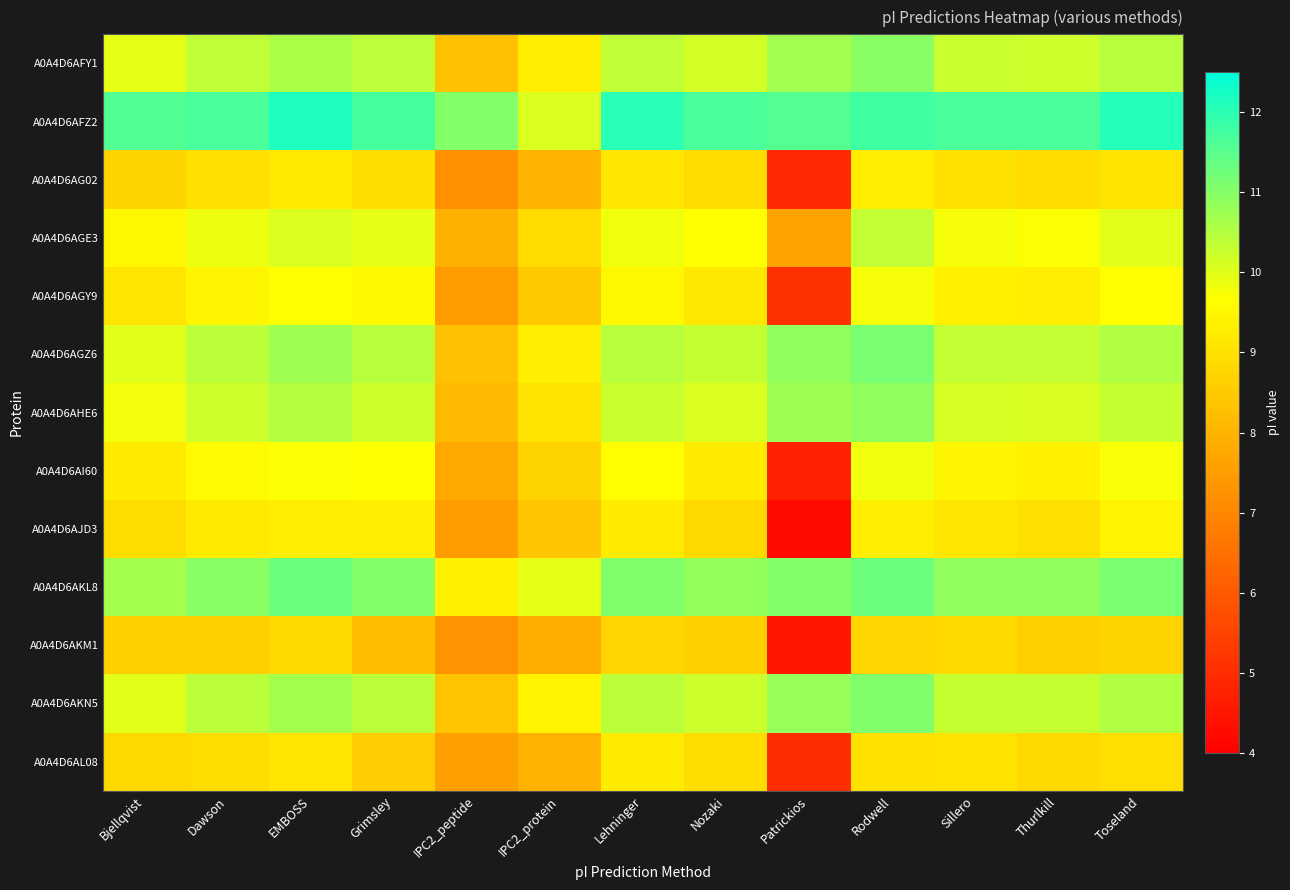

At Sillero, list the series in order from largest to smallest.

A0A4D6AFZ2, A0A4D6AKL8, A0A4D6AGZ6, A0A4D6AKN5, A0A4D6AFY1, A0A4D6AHE6, A0A4D6AGE3, A0A4D6AI60, A0A4D6AGY9, A0A4D6AJD3, A0A4D6AL08, A0A4D6AG02, A0A4D6AKM1